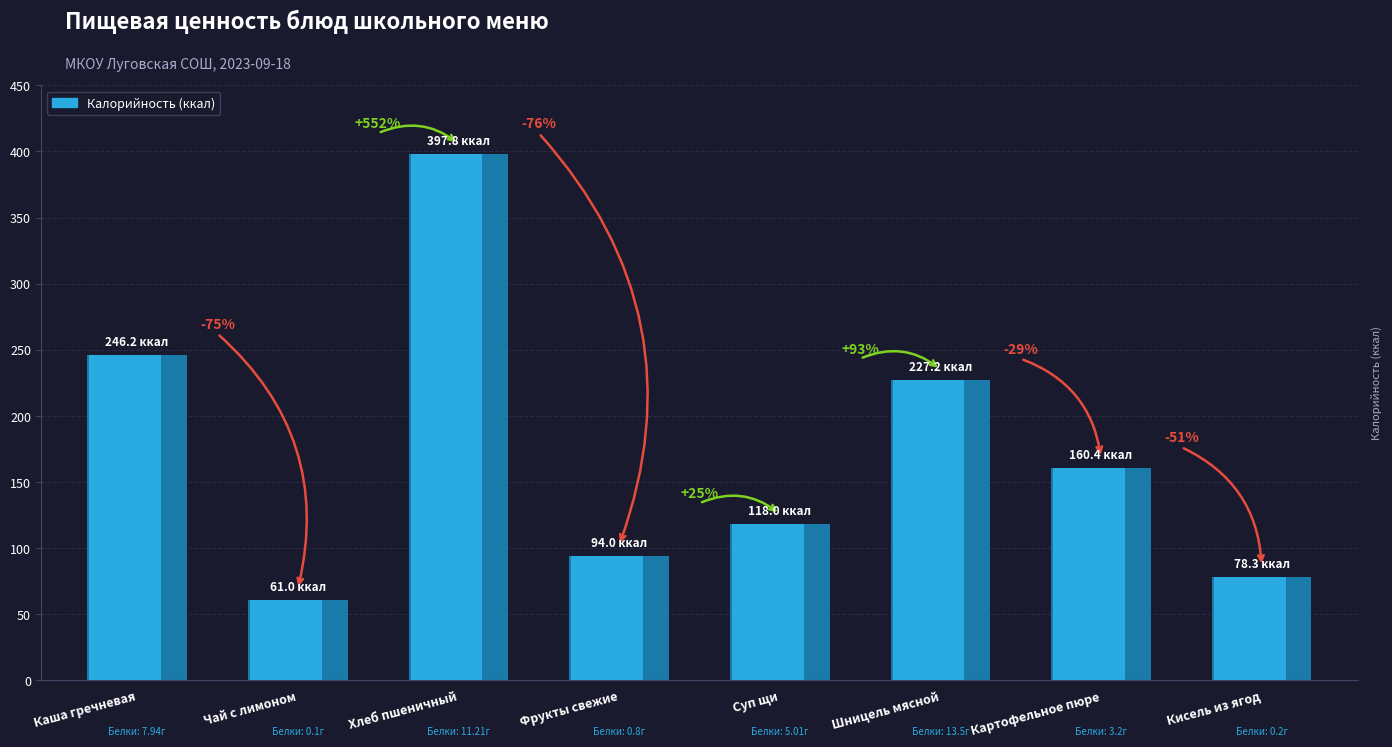

At which category does the chart reach its minimum across all series?

Чай с лимоном